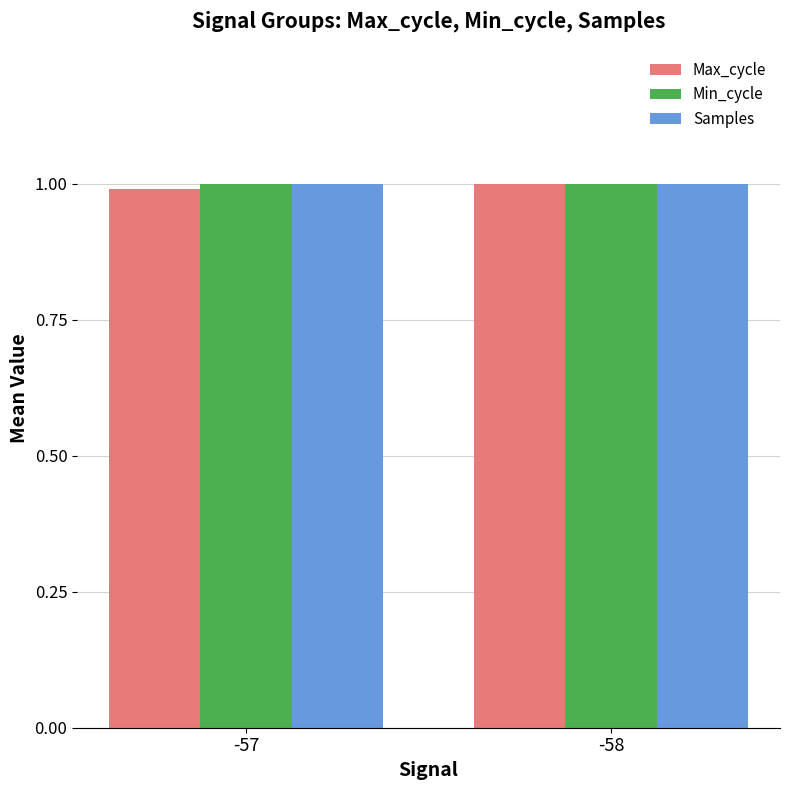

The Min_cycle series shows 0.4 at -58. True or false?

False